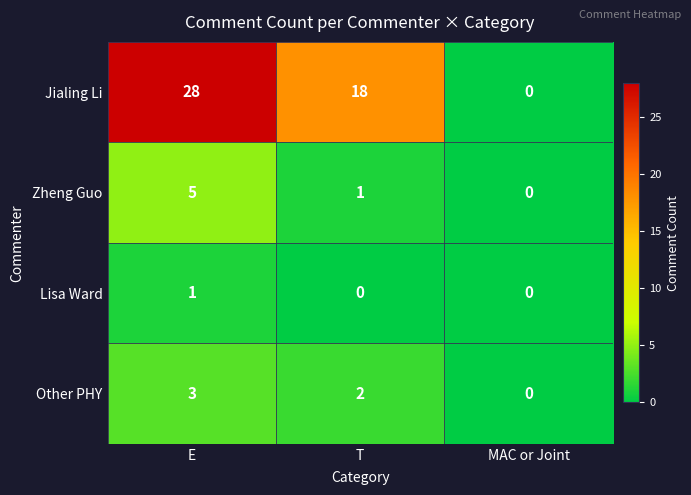

Reading left to right, extract all data points from this chart.

Jialing Li: E=28	T=18	MAC or Joint=0
Zheng Guo: E=5	T=1	MAC or Joint=0
Lisa Ward: E=1	T=0	MAC or Joint=0
Other PHY: E=3	T=2	MAC or Joint=0